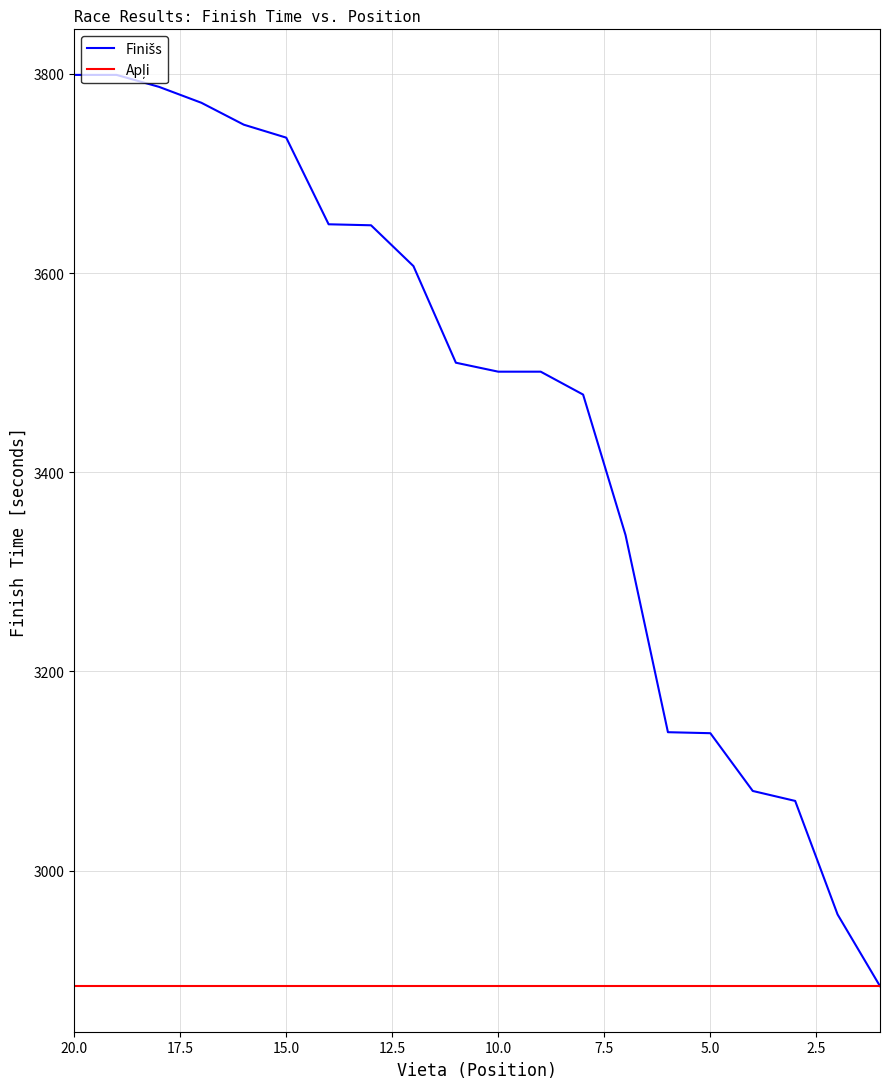

True or false: Finišs and Apļi cross at least once.

False